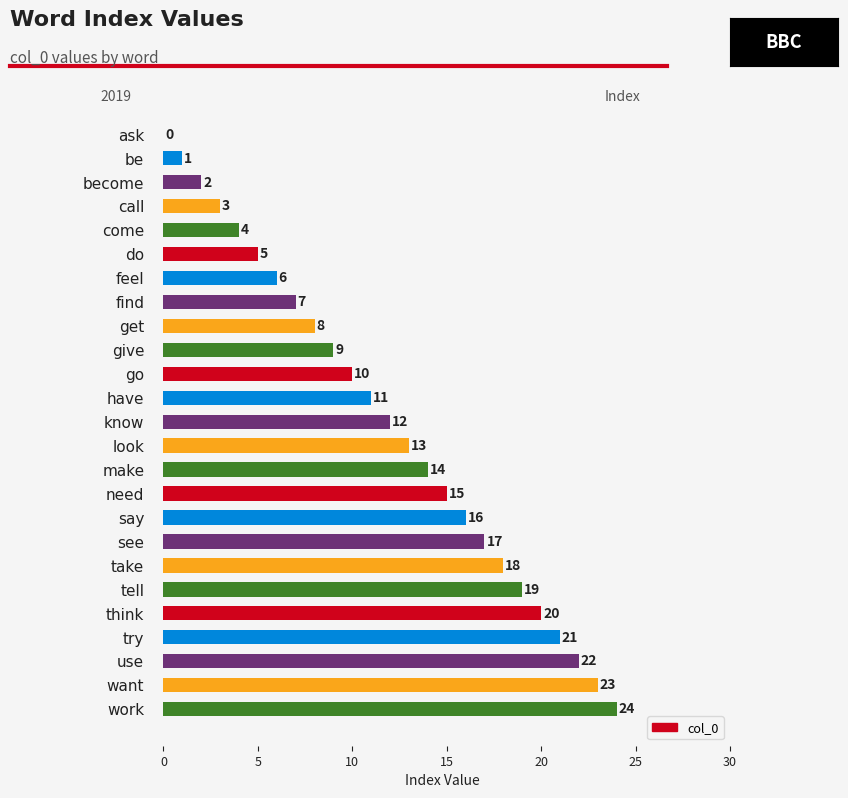

What is the sum of all values?

300